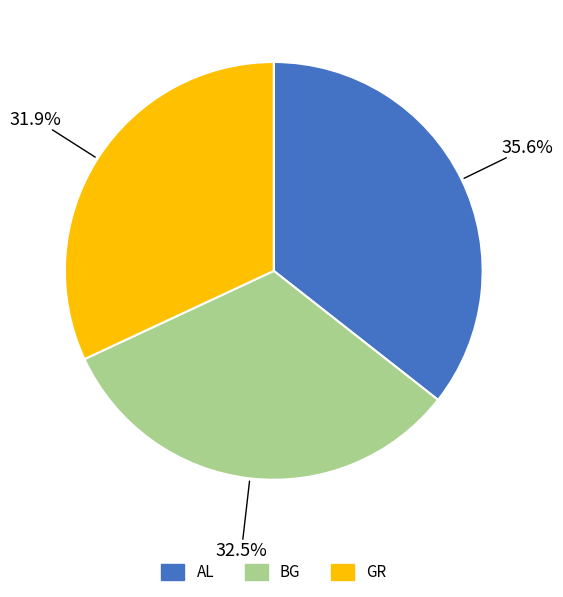

Does any single category account for the majority?

No